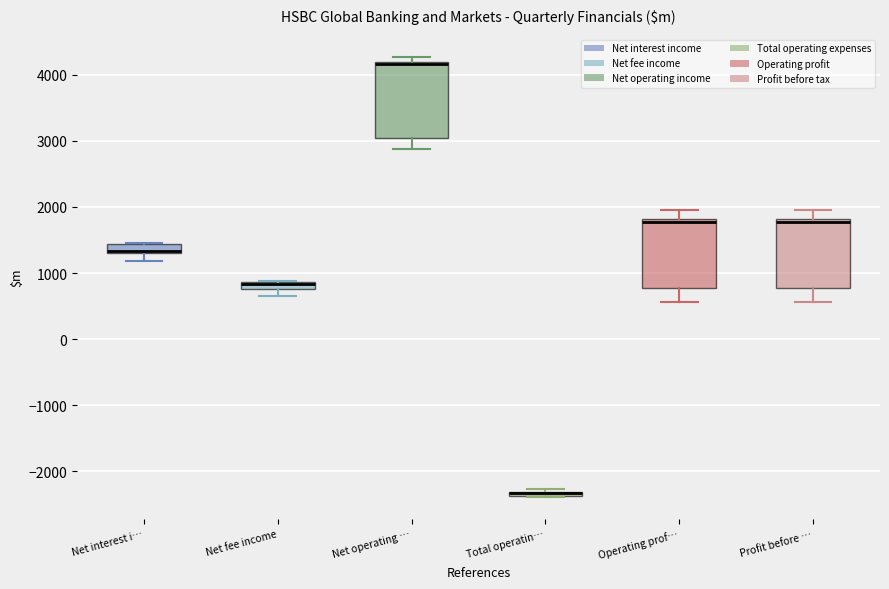

Where does the lower whisker of the box for Net operating … end on the y-axis? The values are not printed on the chart, so give them approximately, as read against the axis.

2900